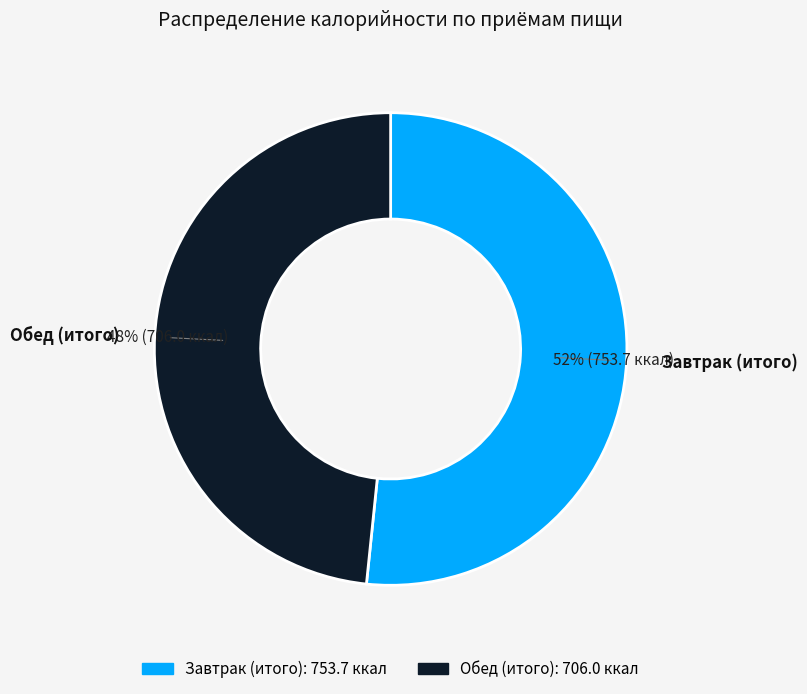

Which category has the smallest portion of the pie?

Обед (итого)